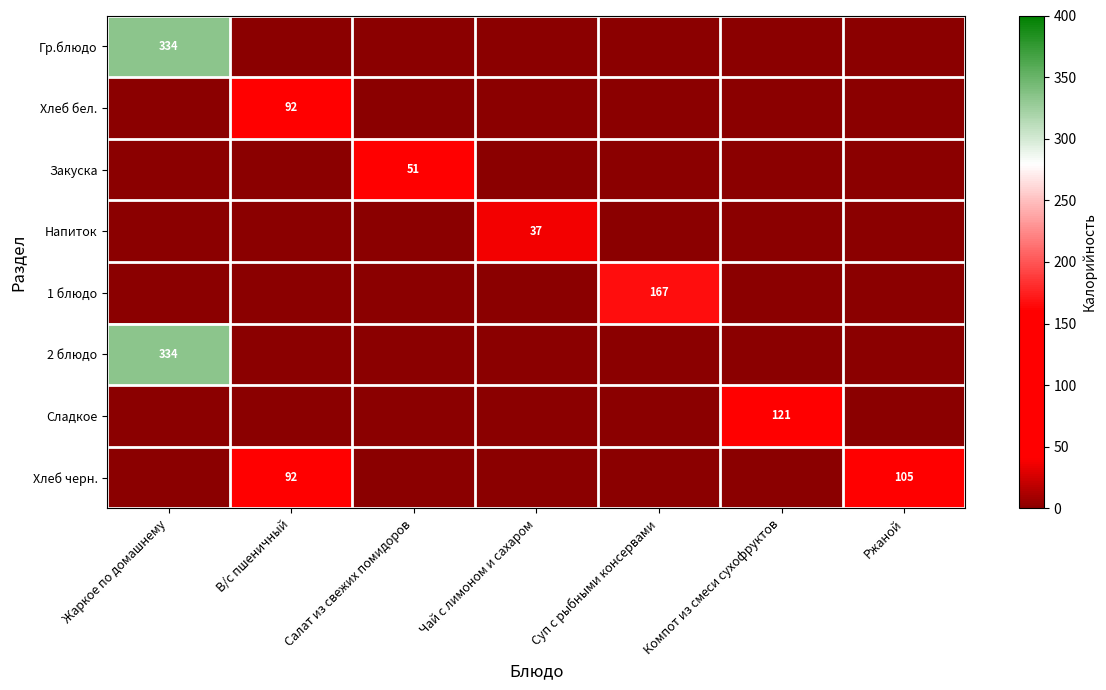

True or false: Напиток has a value of 17 at Компот из смеси сухофруктов.

False